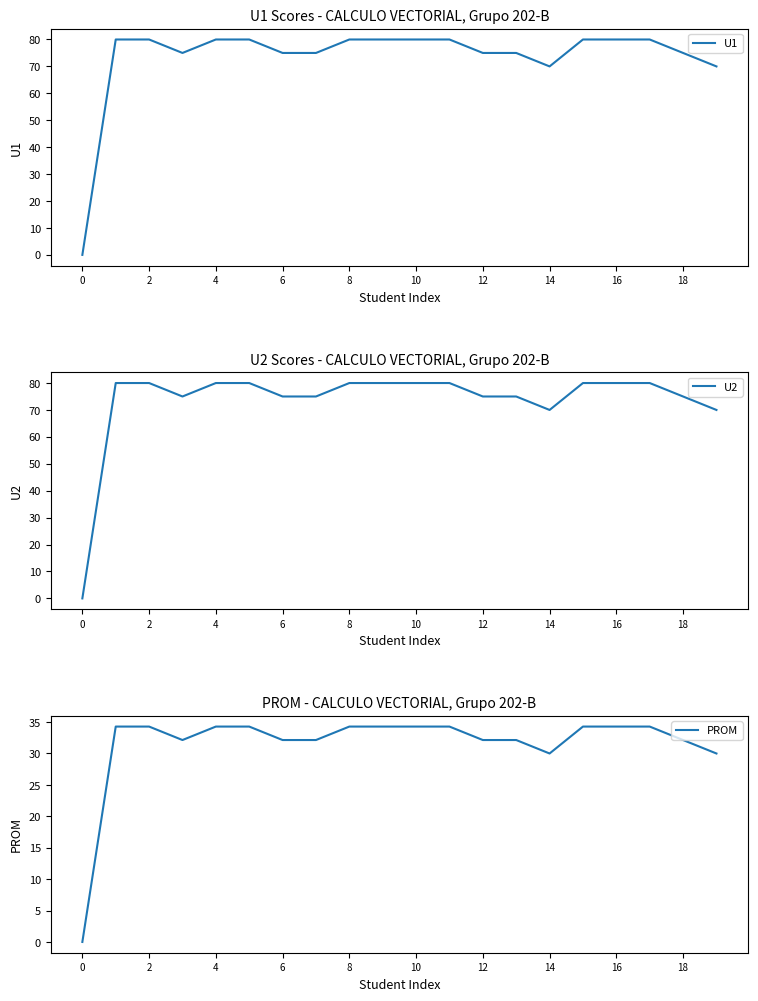

What is the highest value of the U1 series?

80